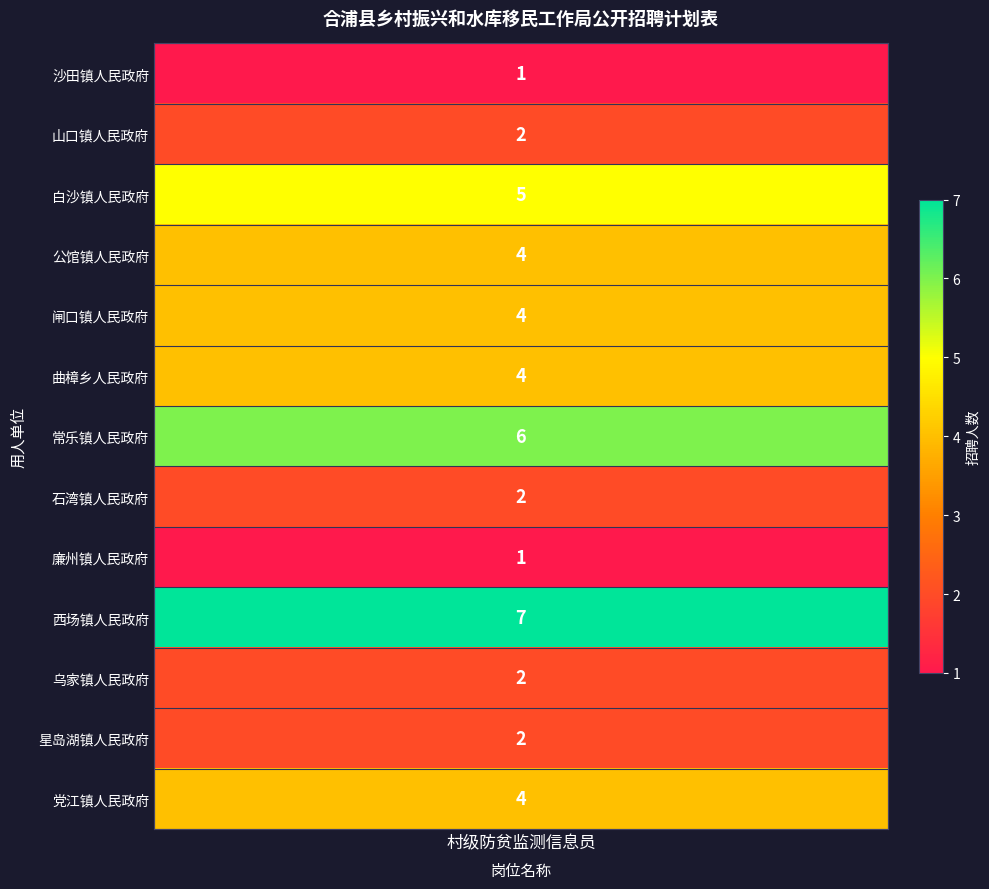

Where is the data nearest to the value 4?

公馆镇人民政府